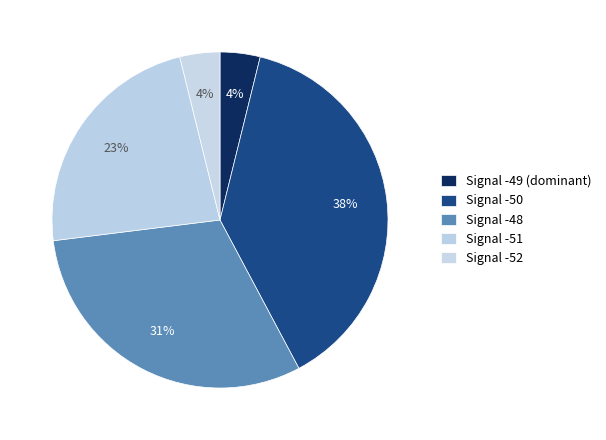

Count the number of slices in the pie.

5